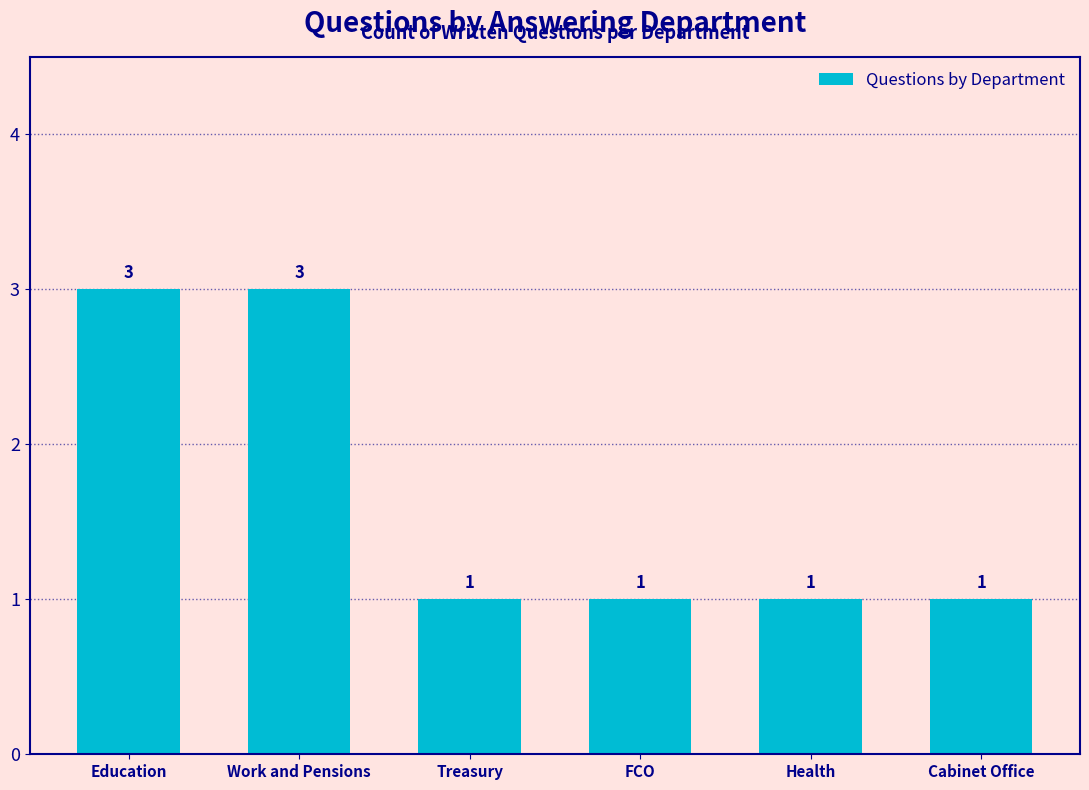

What is the approximate value at Education?

3